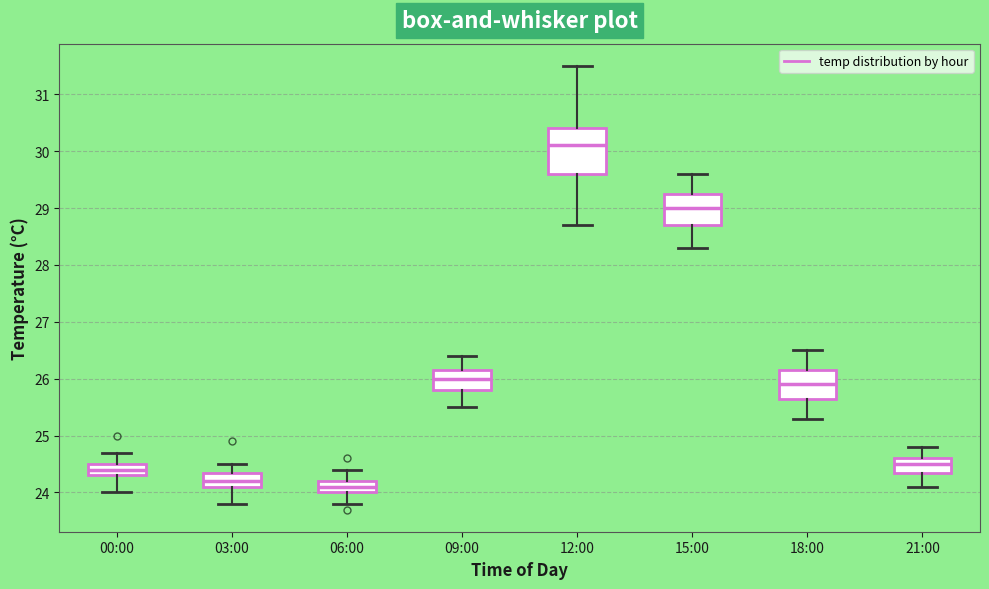

Comparing the boxes themselves (not the whiskers), which one is the tallest?

12:00